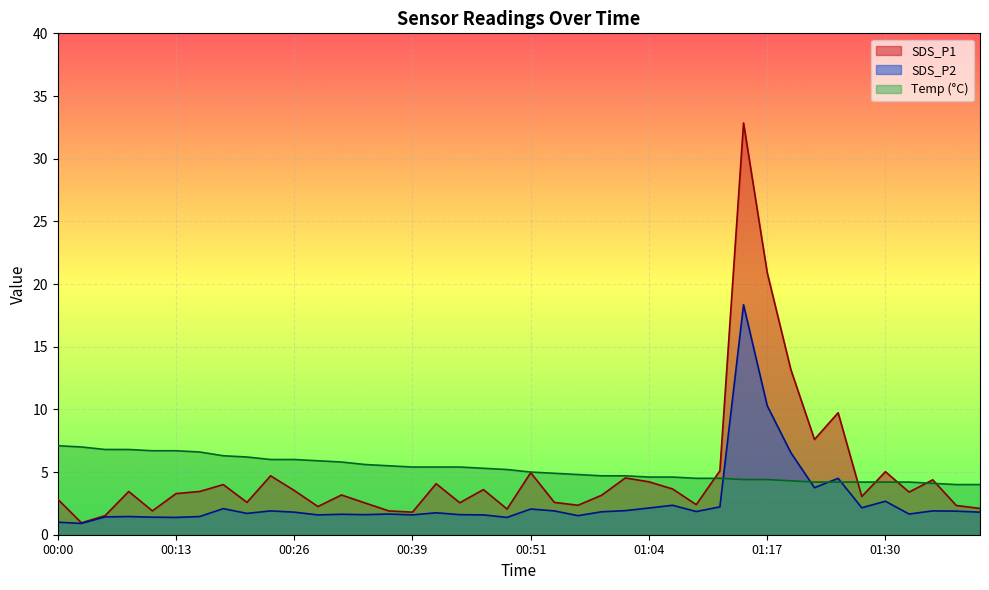

Reading left to right, what are all the values shown in this chart?

Temp: 7.1	7.0	6.8	6.8	6.7	6.7	6.6	6.3	6.2	6.0	6.0	5.9	5.8	5.6	5.5	5.4	5.4	5.4	5.3	5.2	5.0	4.9	4.8	4.7	4.7	4.6	4.6	4.5	4.5	4.4	4.4	4.3	4.2	4.2	4.2	4.2	4.2	4.1	4.0	4.0
SDS_P1: 2.8	0.9	1.5	3.5	1.9	3.3	3.5	4.0	2.6	4.7	3.5	2.2	3.2	2.5	1.9	1.8	4.1	2.5	3.6	2.0	5.0	2.6	2.4	3.1	4.5	4.2	3.6	2.4	5.1	32.9	20.9	13.2	7.6	9.7	3.0	5.0	3.4	4.4	2.3	2.1
SDS_P2: 1.0	0.9	1.4	1.4	1.4	1.4	1.4	2.1	1.7	1.9	1.8	1.6	1.6	1.6	1.6	1.6	1.8	1.6	1.6	1.4	2.0	1.9	1.5	1.8	1.9	2.1	2.4	1.9	2.2	18.4	10.3	6.5	3.8	4.5	2.1	2.7	1.6	1.9	1.9	1.8